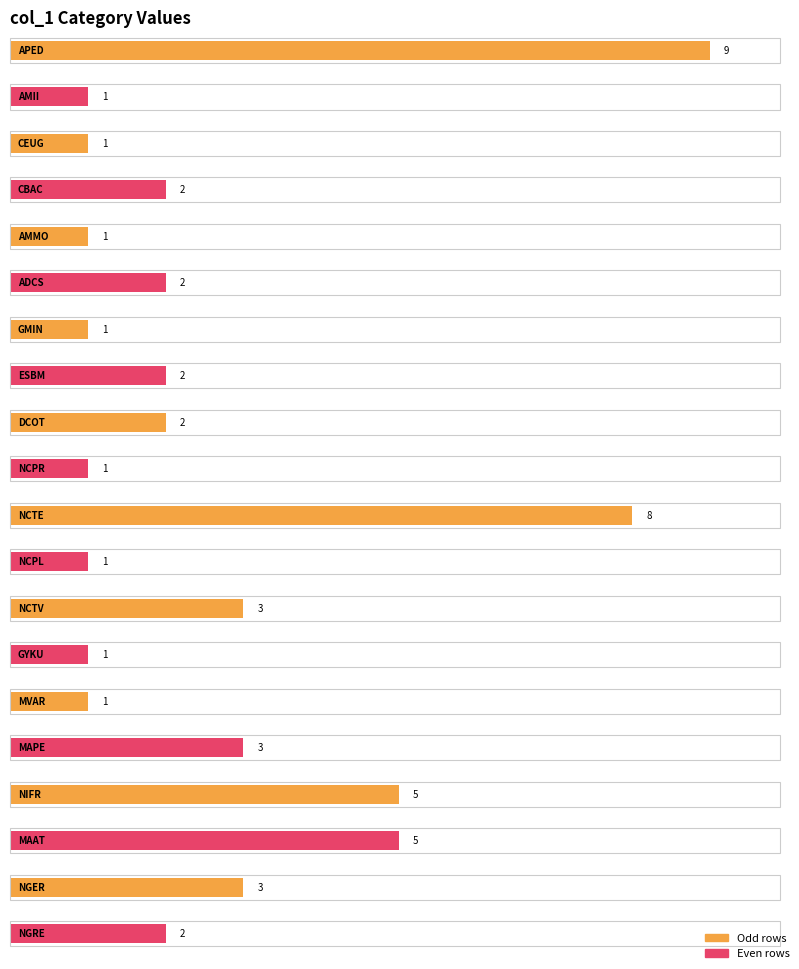

What is the change in value from NCPL to NGRE?

+1